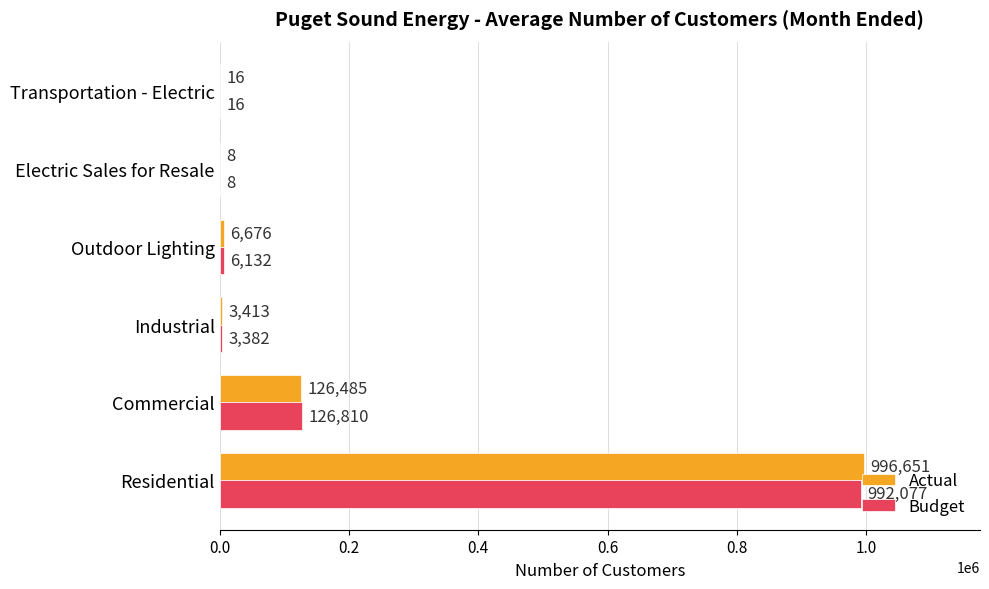

What are all the series names shown in the legend?

Actual, Budget